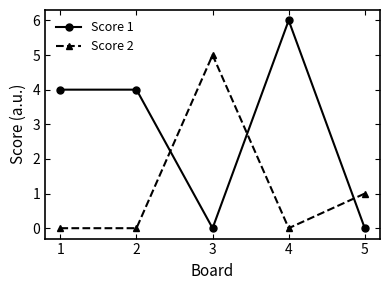

How many lines are shown in the chart?

2